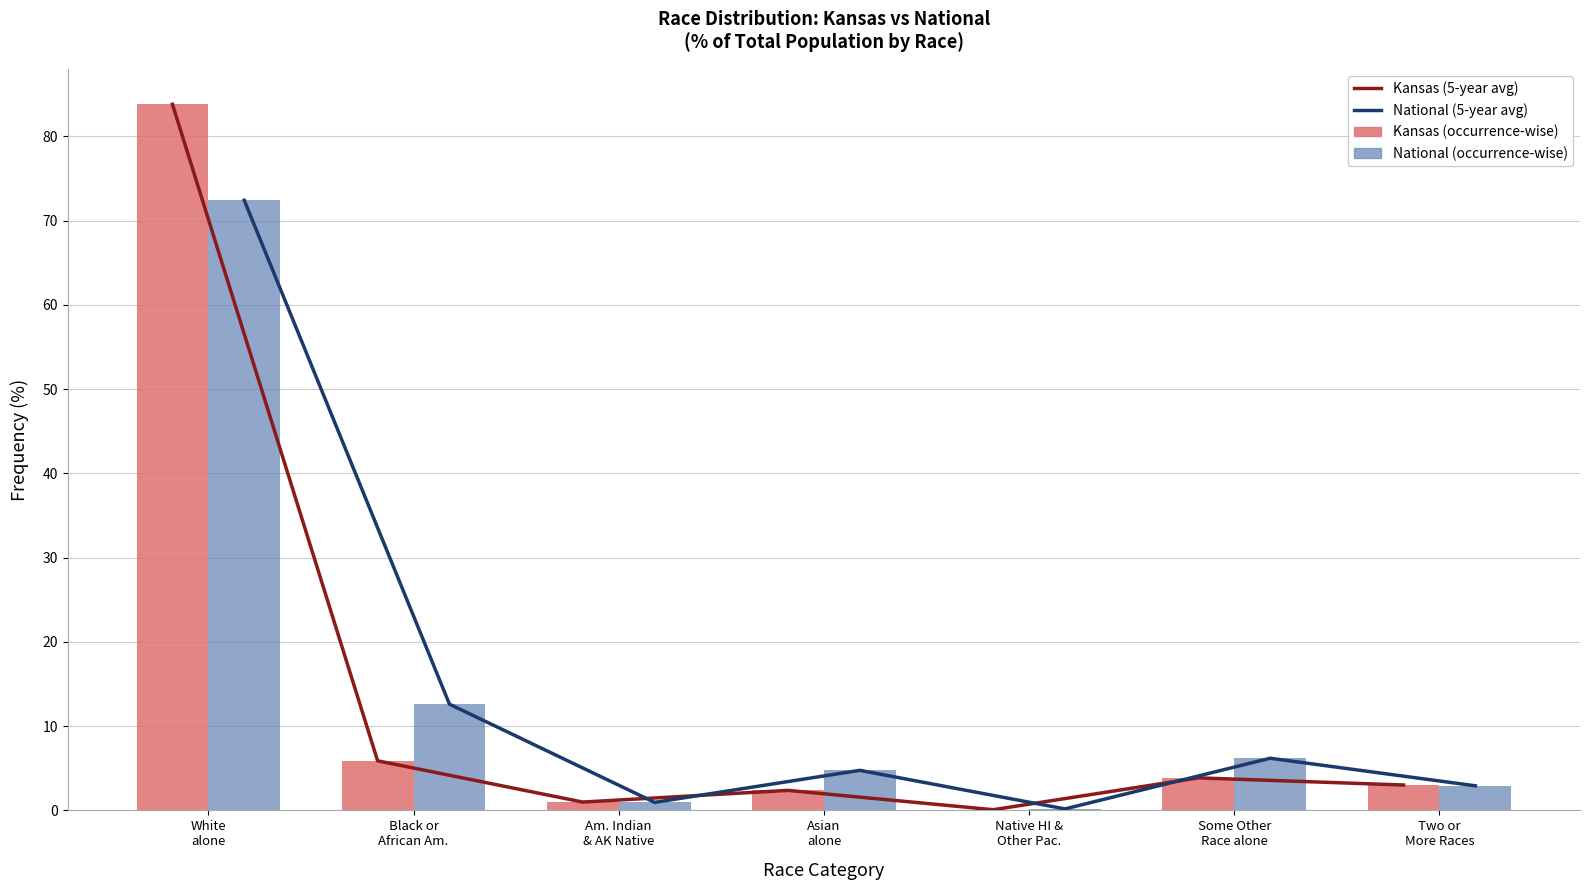

What position from the right is White
alone?

7